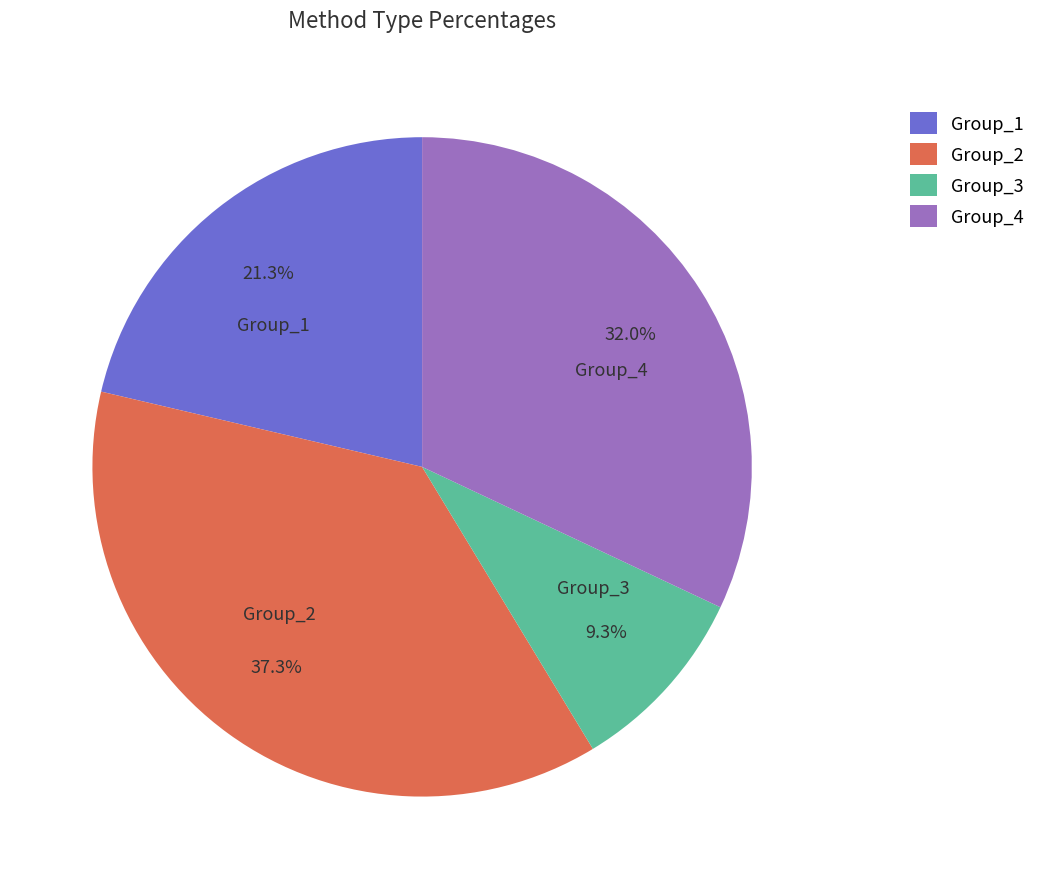

What is the ratio of the value at Group_3 to the value at Group_4?

0.3